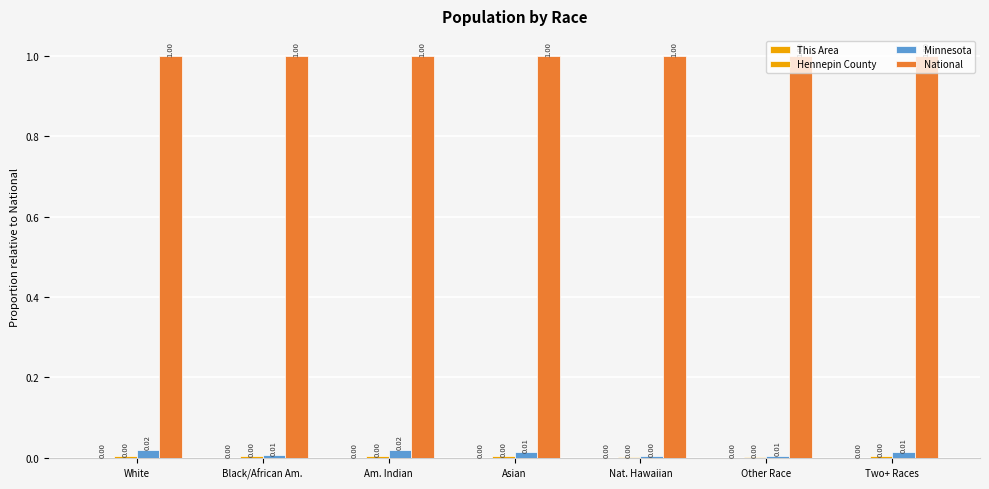

How many groups of bars are there?

7